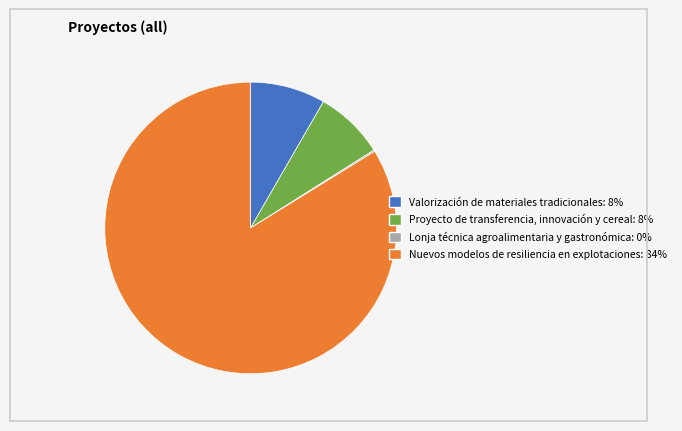

What is the majority slice?

Nuevos modelos de resiliencia en explotaciones